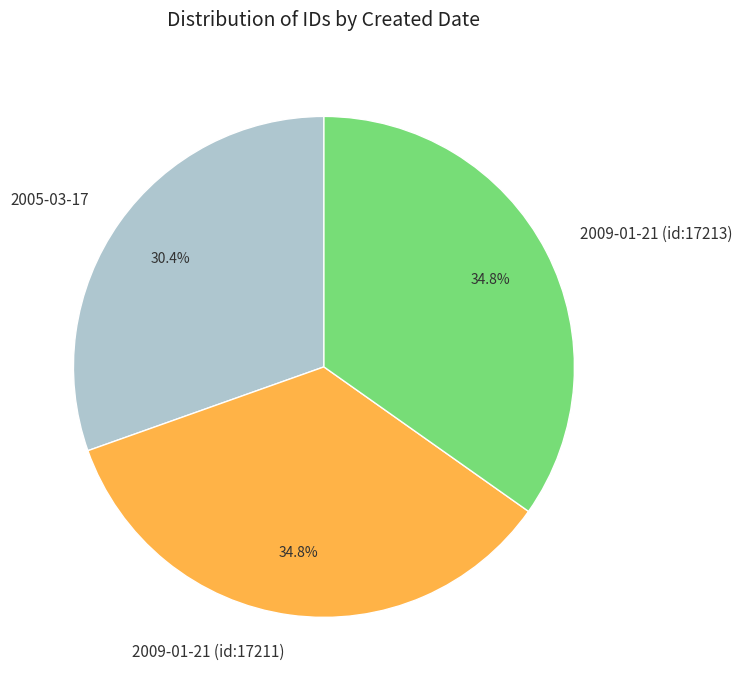

Does any single category account for the majority?

No